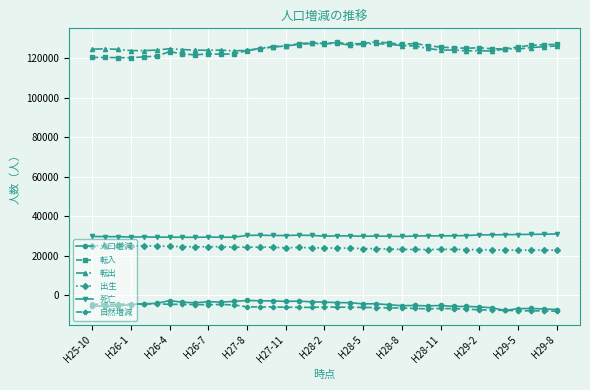

At how many categories does at least one series exceed 13761?

37